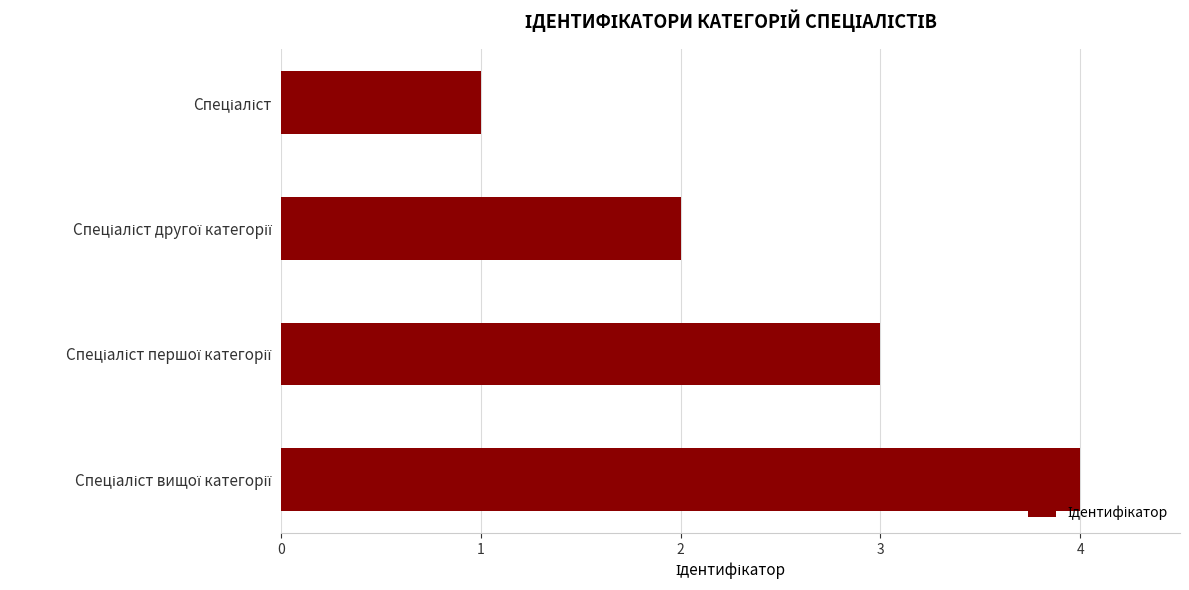

What is the difference between the maximum and minimum values?

3